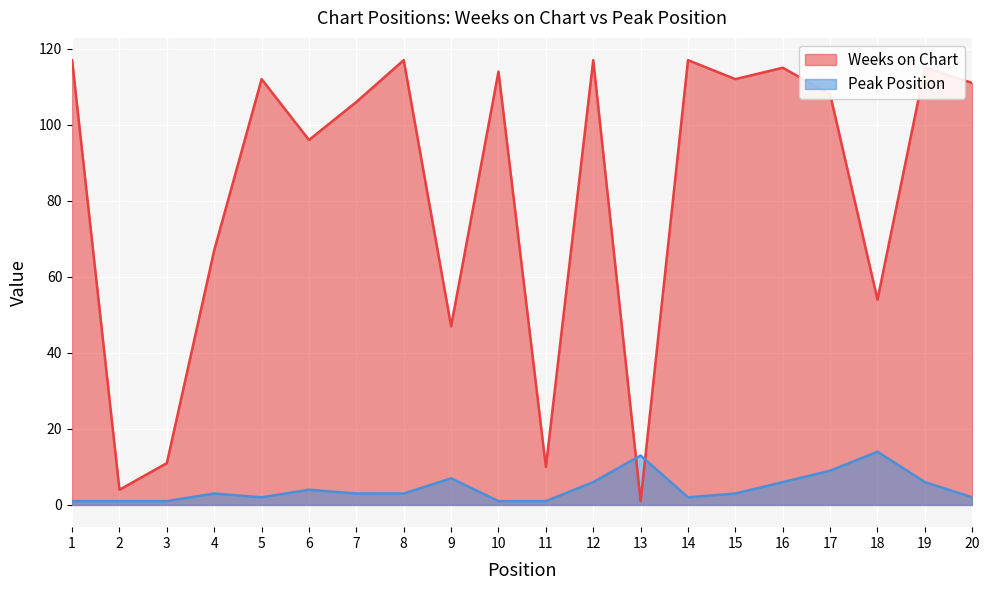

How many lines are shown in the chart?

2